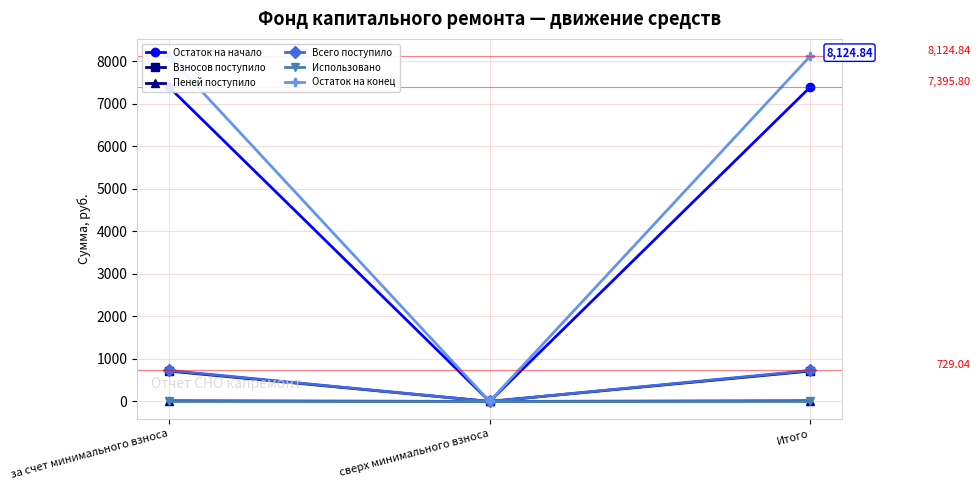

What is the difference between the second highest and minimum values in the Остаток на конец series?

8124.8